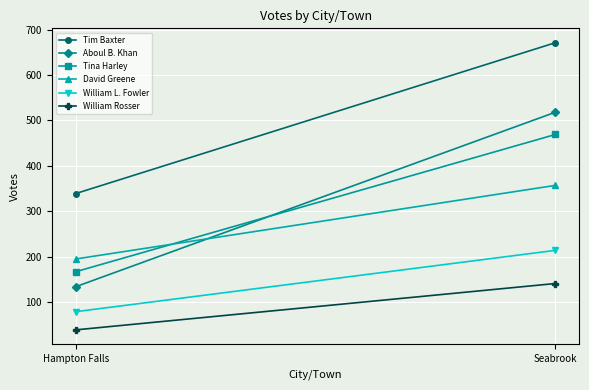

Which category has the highest value in the David Greene series?

Seabrook